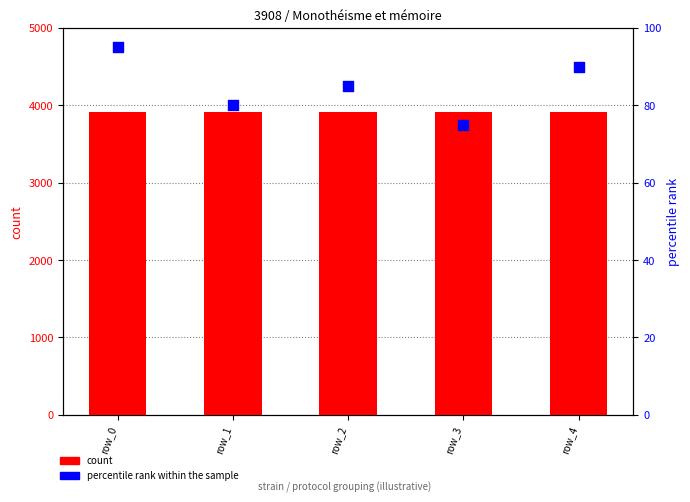

What is the total value across all series at row_3?

3983